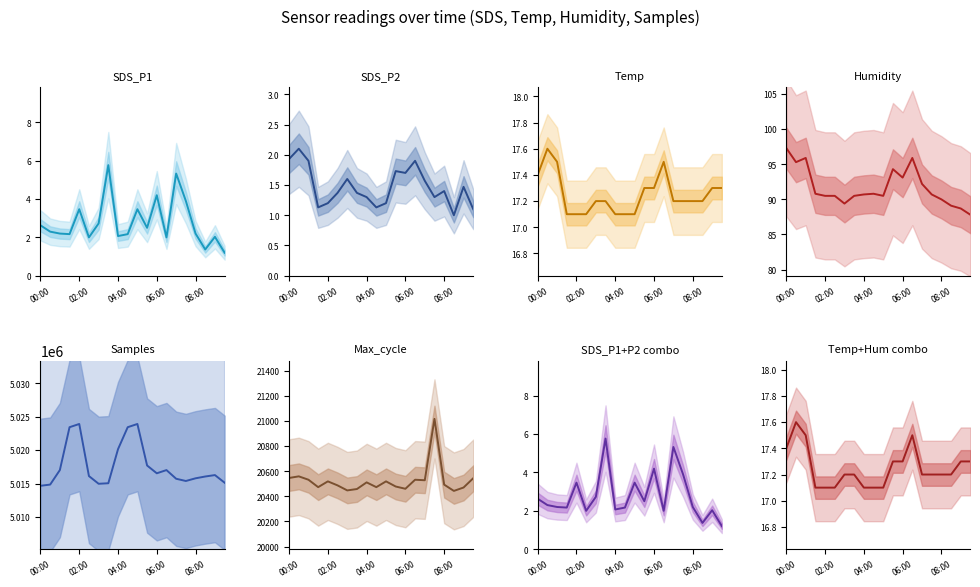

True or false: SDS_P1 has more than 2 points higher than both neighbors.

True